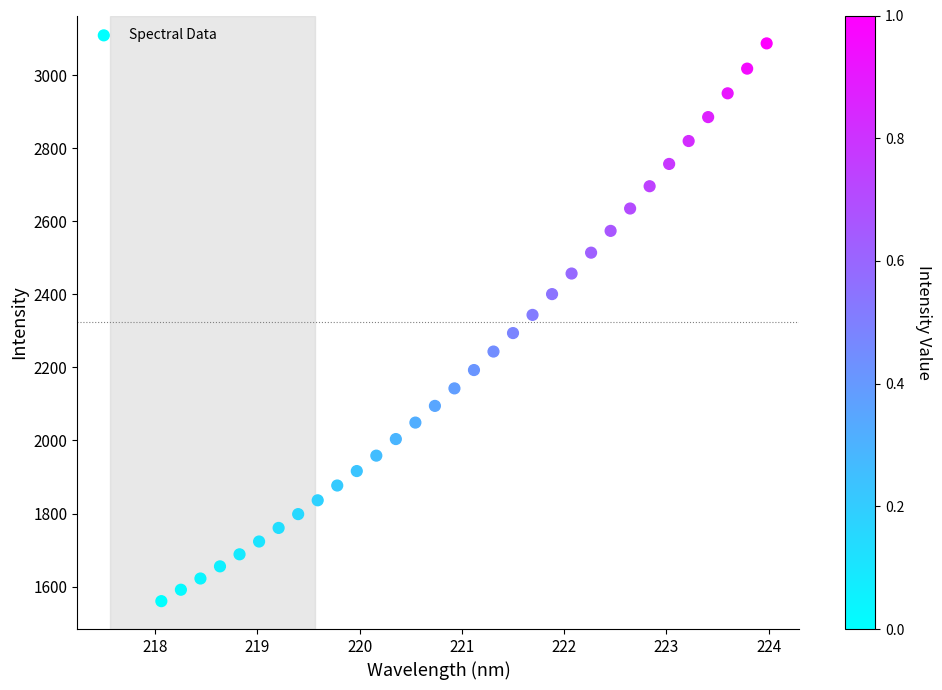

What is the range of X values (max minus min)?

5.9